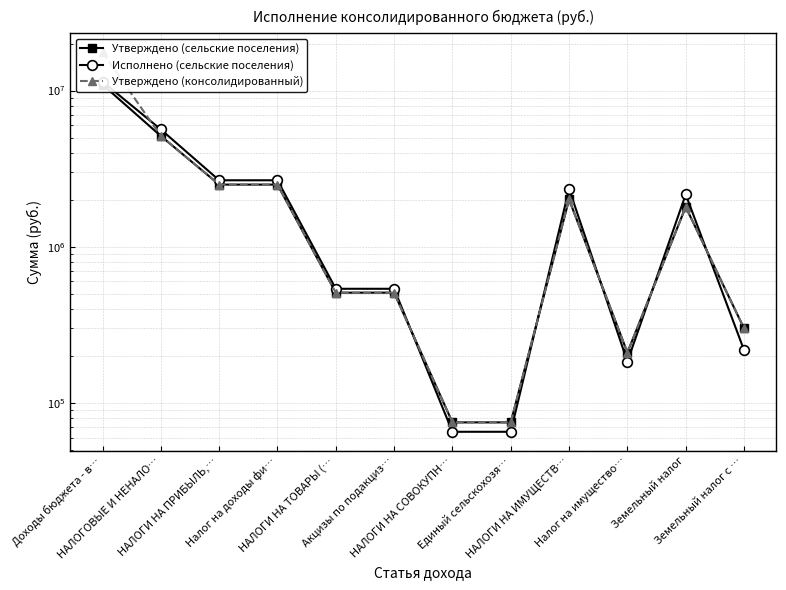

Rank the series by their maximum value, from highest to lowest.

Утверждено (консолидированный), Исполнено (сельские поселения), Утверждено (сельские поселения)